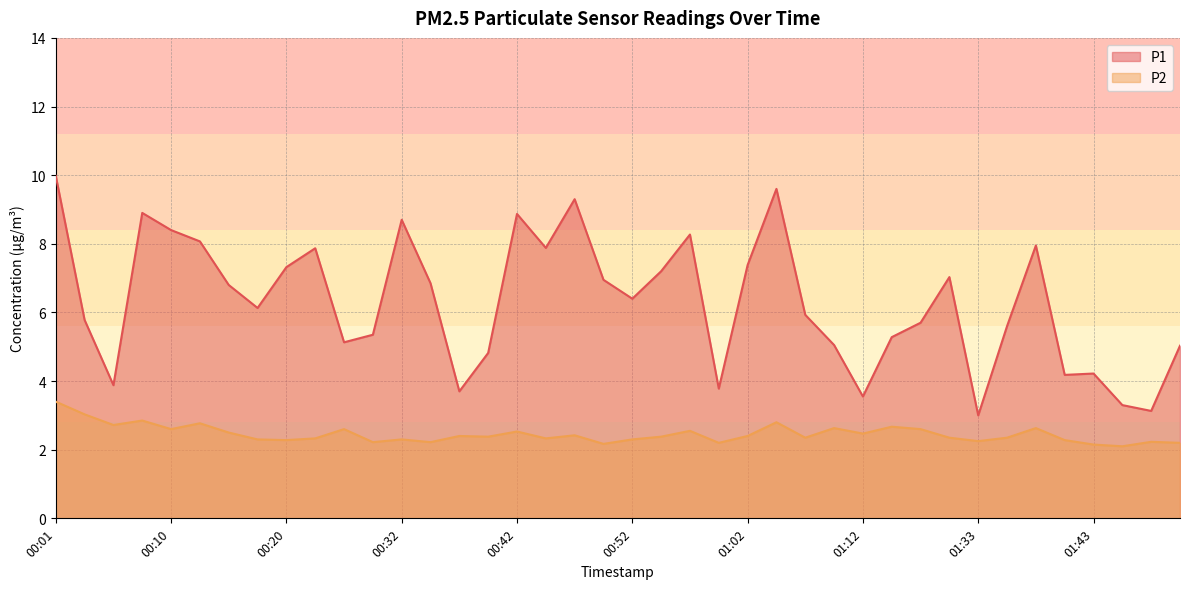

What is the average value of the P1 series?

6.3